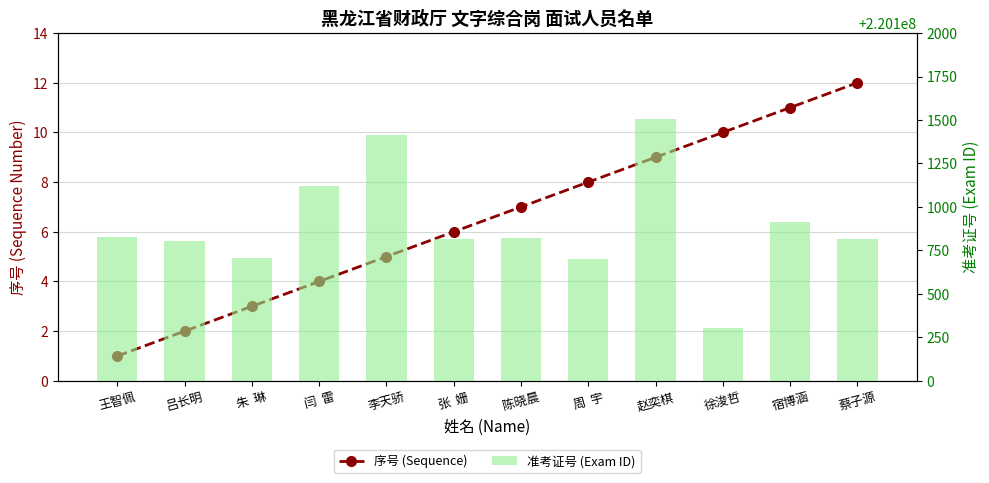

At which label does 准考证号 (Exam ID) first exceed 220100820?

王智佩